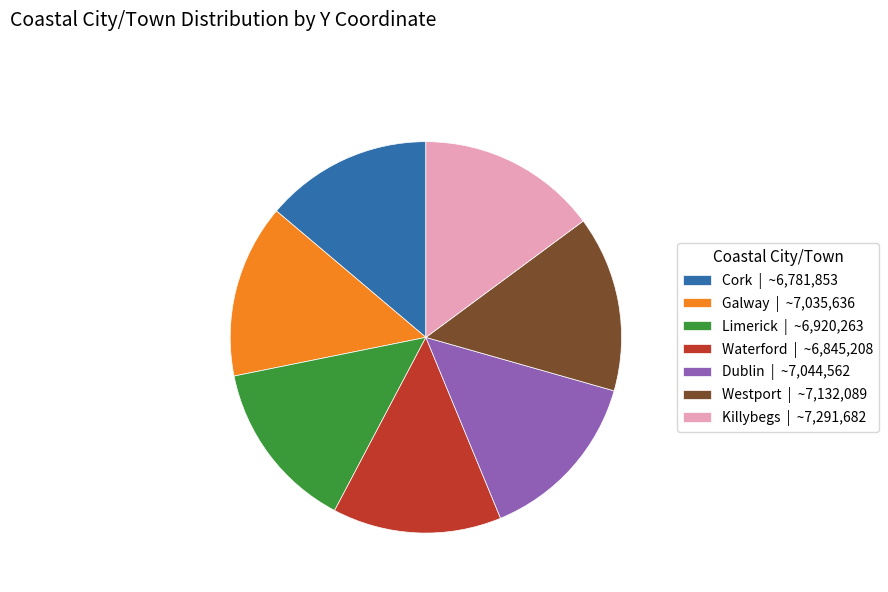

Is there any slice that represents more than half of the pie?

No